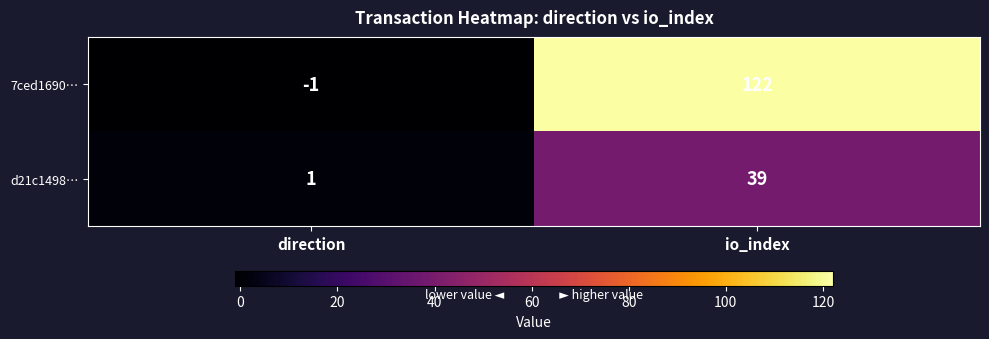

Which series has the widest spread of values?

7ced1690…